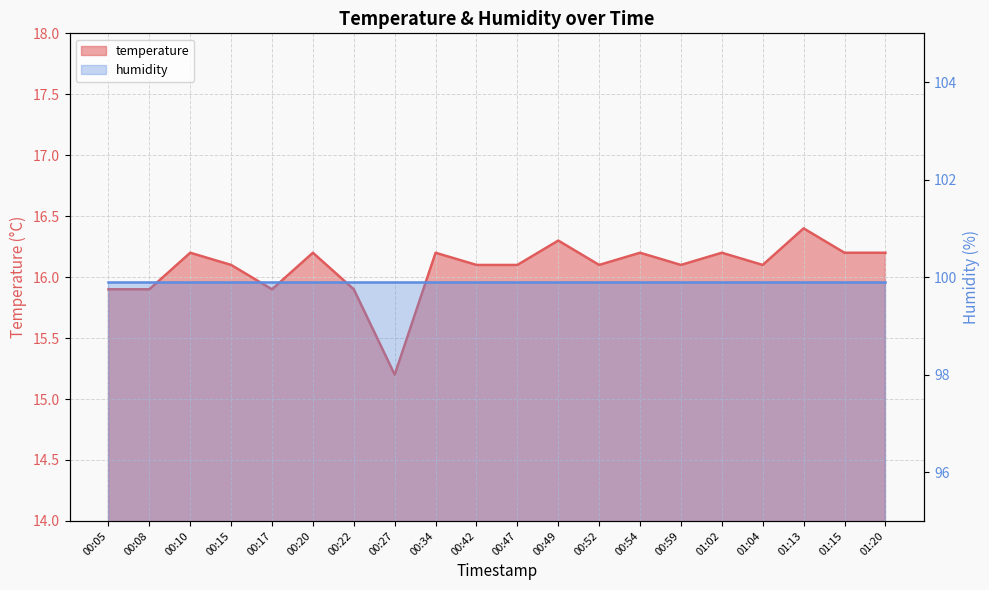

What is the approximate value at 00:22?

15.9